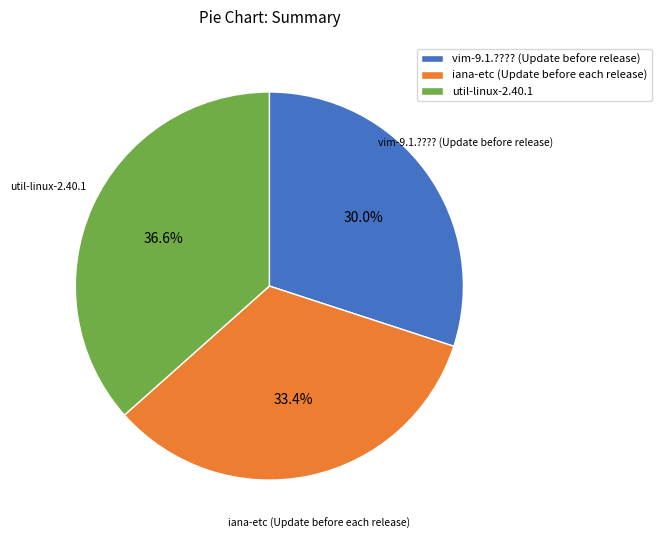

What is the total percentage of iana-etc (Update before each release) and vim-9.1.???? (Update before release)?

63.4%